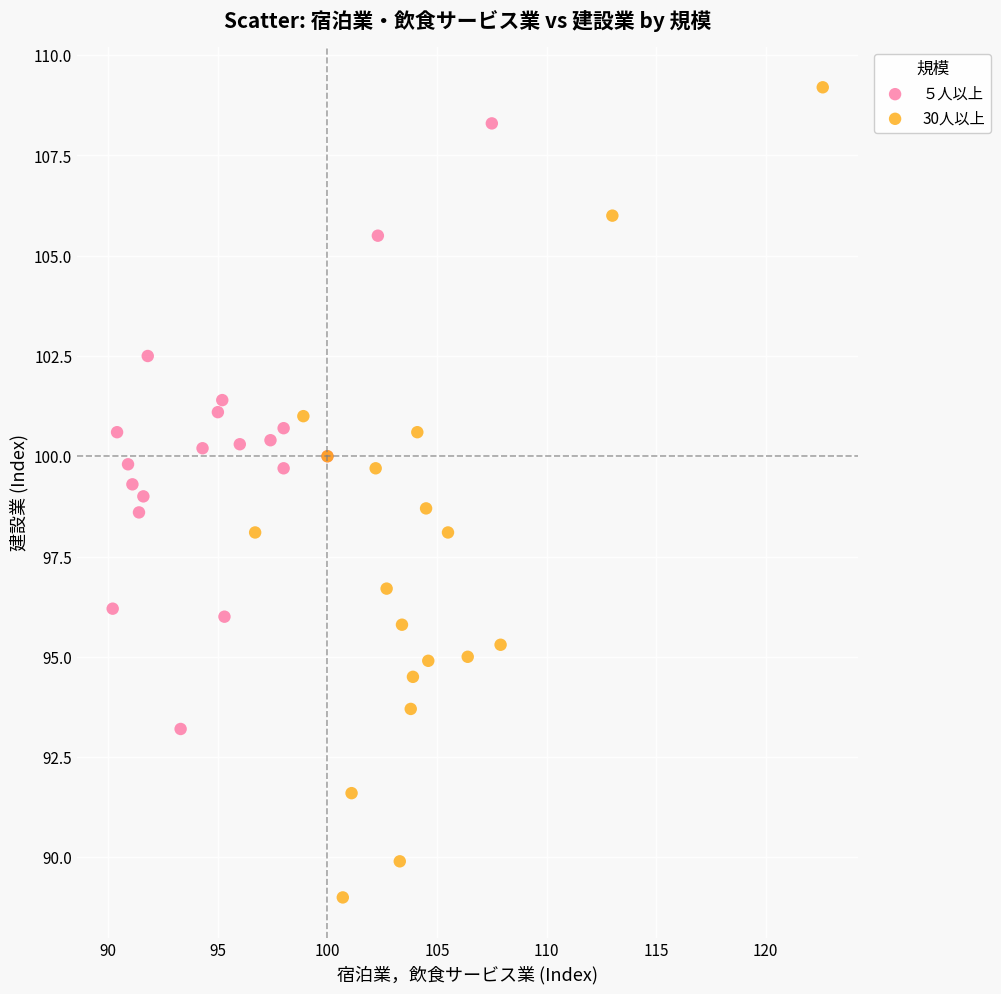

Which series has the widest spread of Y values?

30人以上